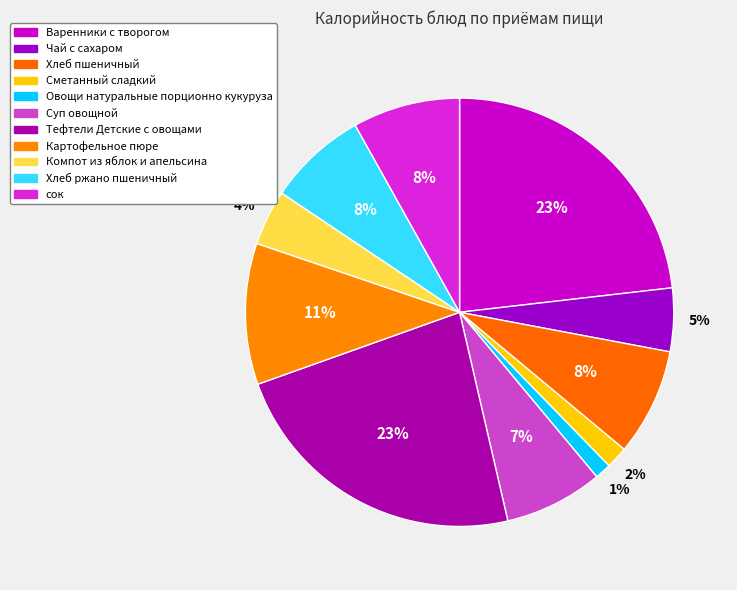

How many segments does this pie chart have?

11